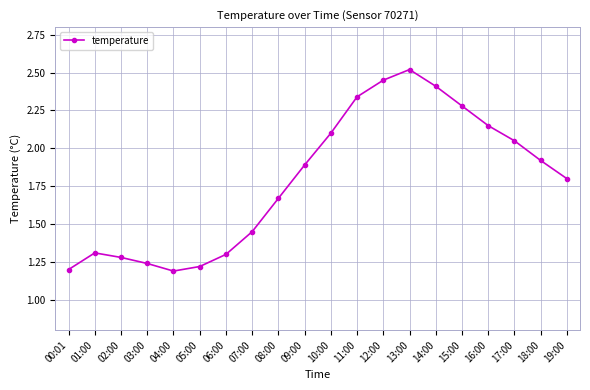

The chart shows a value of 2.4 at 07:00. True or false?

False